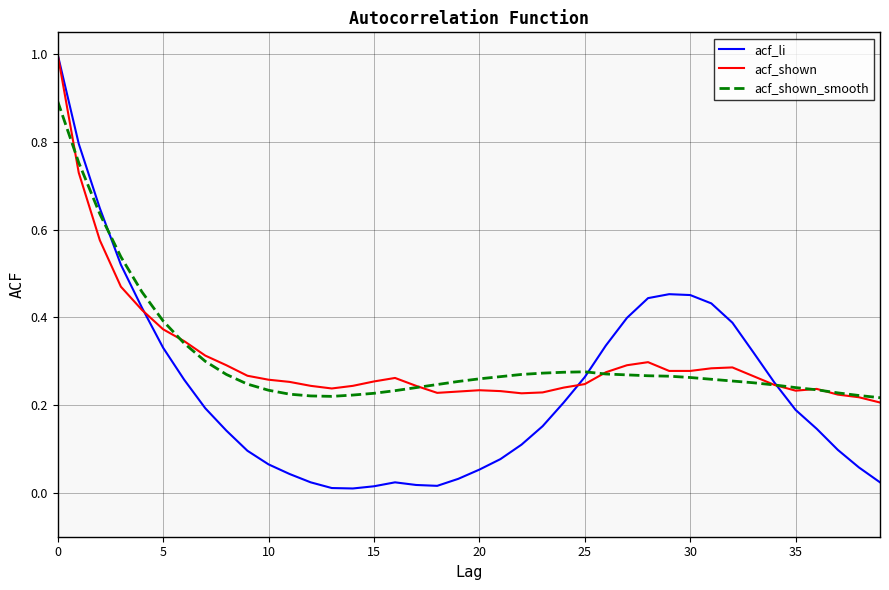

Which series has the widest spread of values?

acf_li